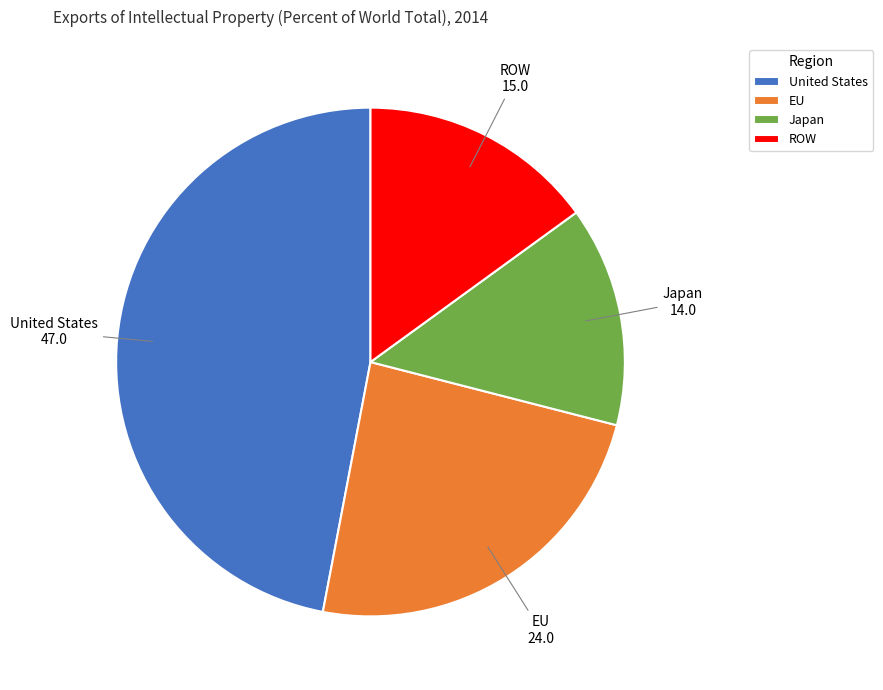

Rank the categories by value from highest to lowest.

United States, EU, ROW, Japan